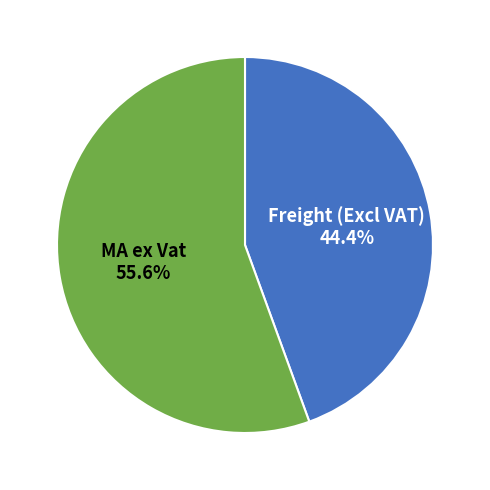

Is there a majority slice in this chart?

Yes